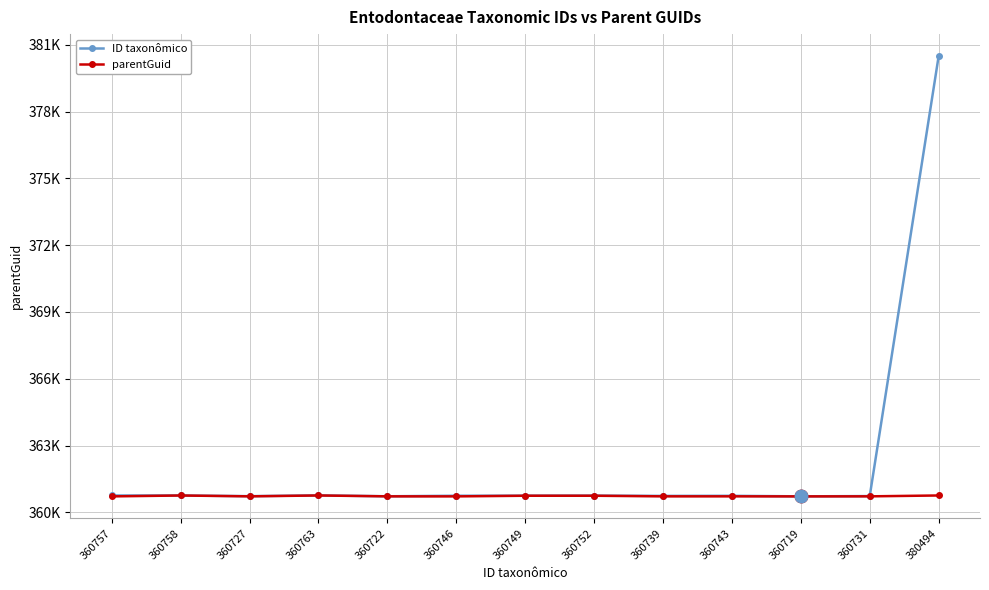

At which label does ID taxonômico first exceed 360746?

360757